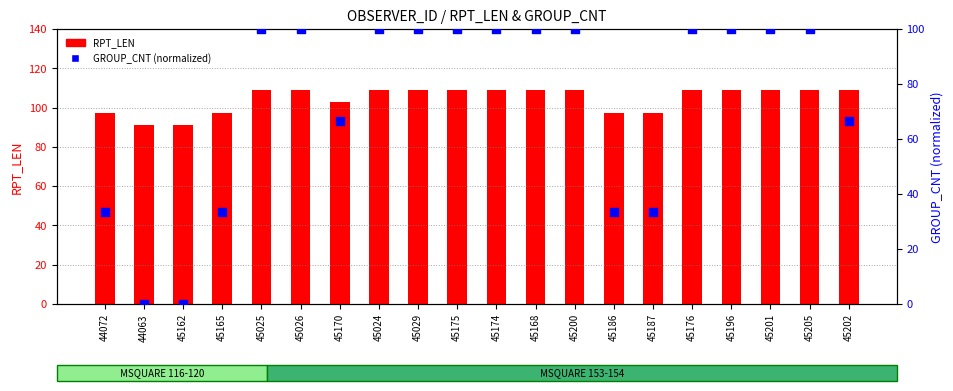

Which series has the largest total across all categories?

RPT_LEN